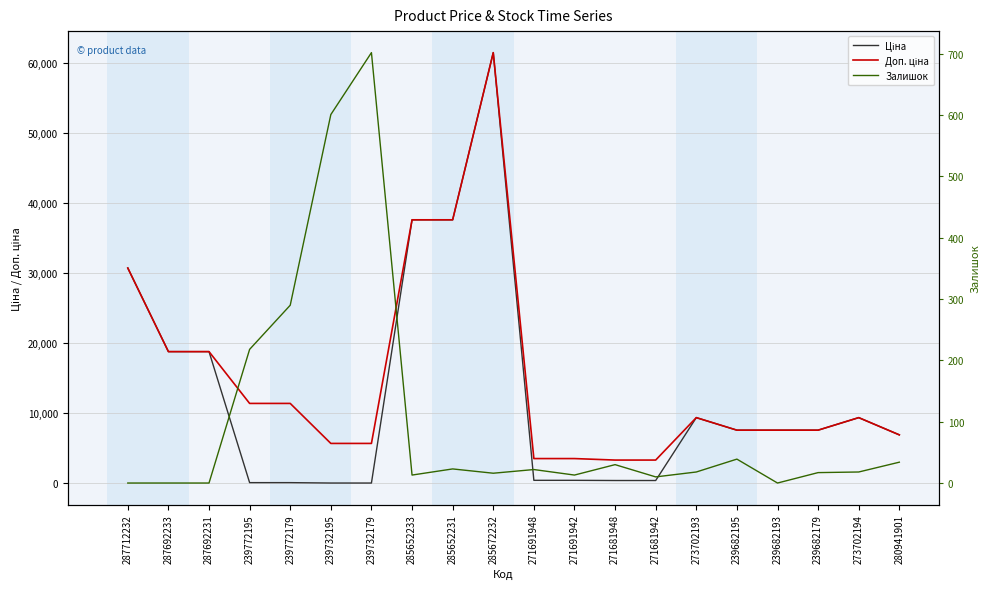

What is the difference between the highest and lowest values at 239772195?

11295.9